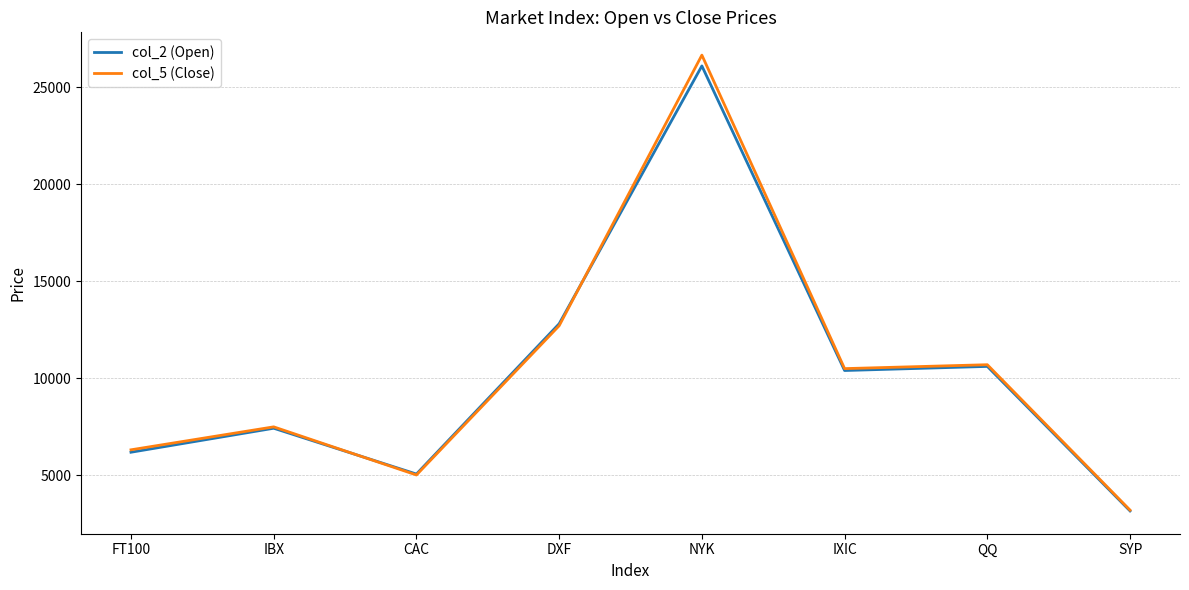

What is the spread (max minus min) of values at IXIC?

97.7